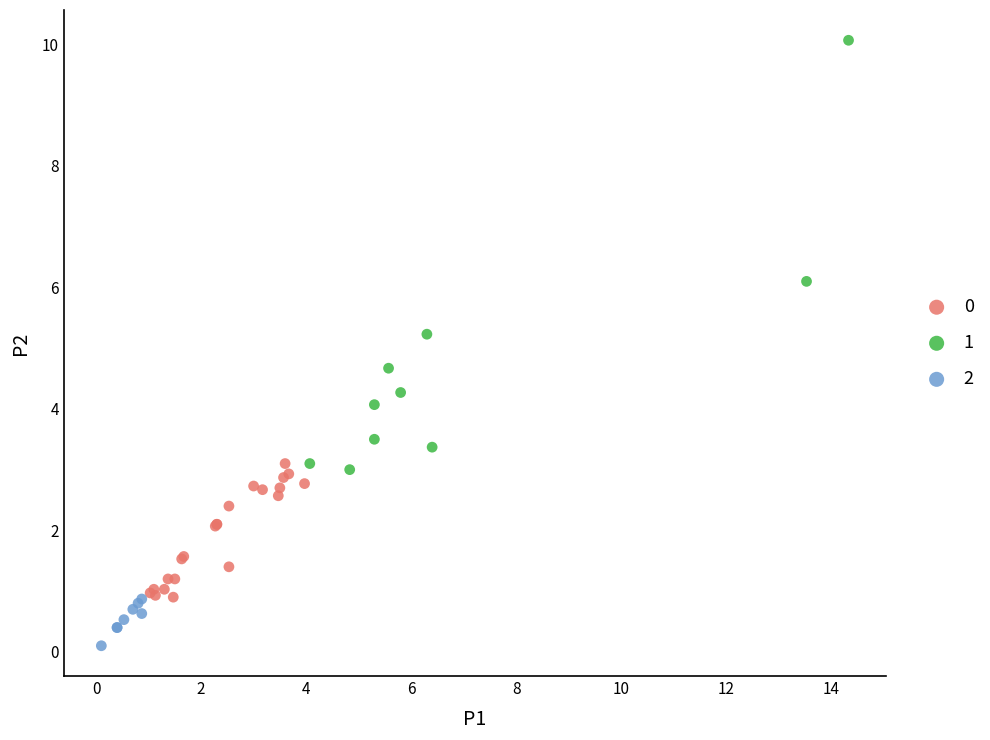

Which series has the widest spread of Y values?

1